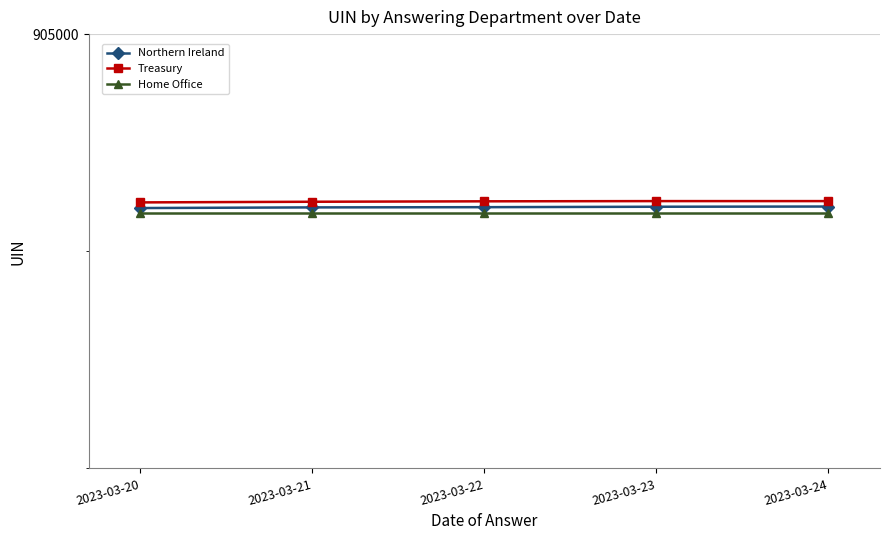

At which label is Northern Ireland closest to 904202?

2023-03-21